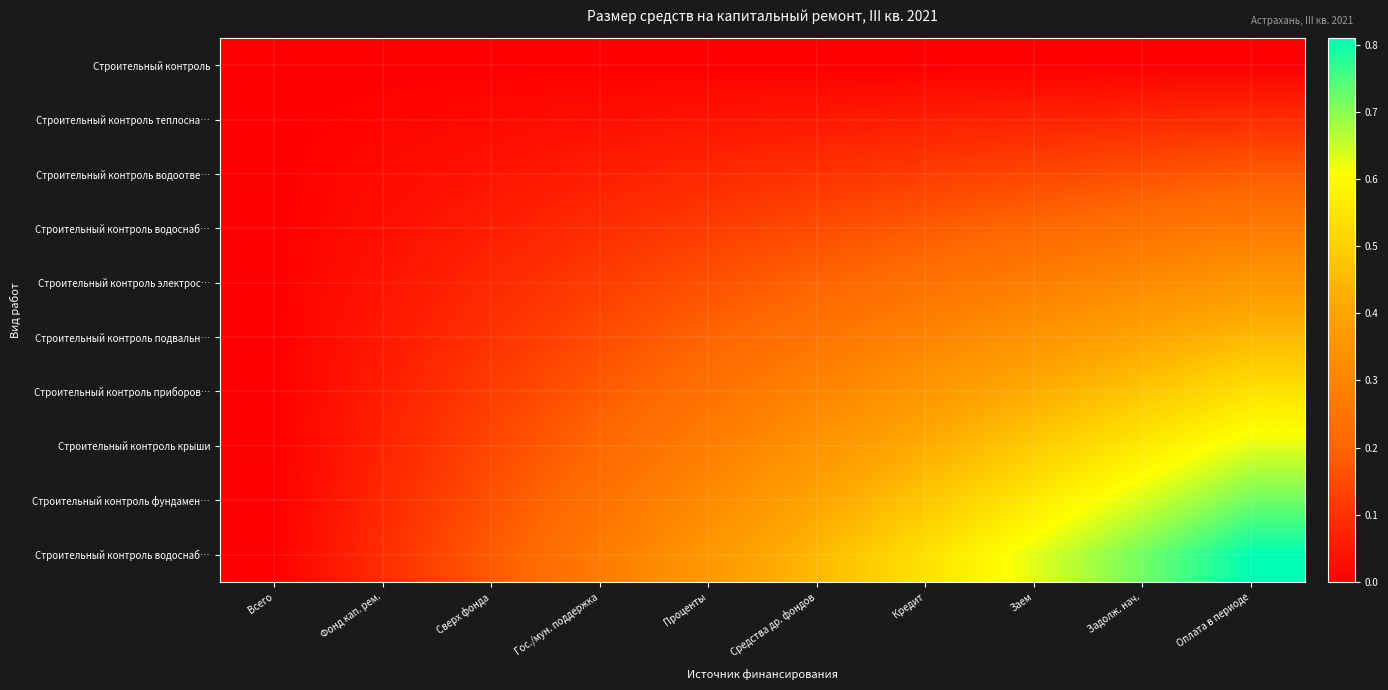

Which category has the highest value across all series?

Оплата в периоде